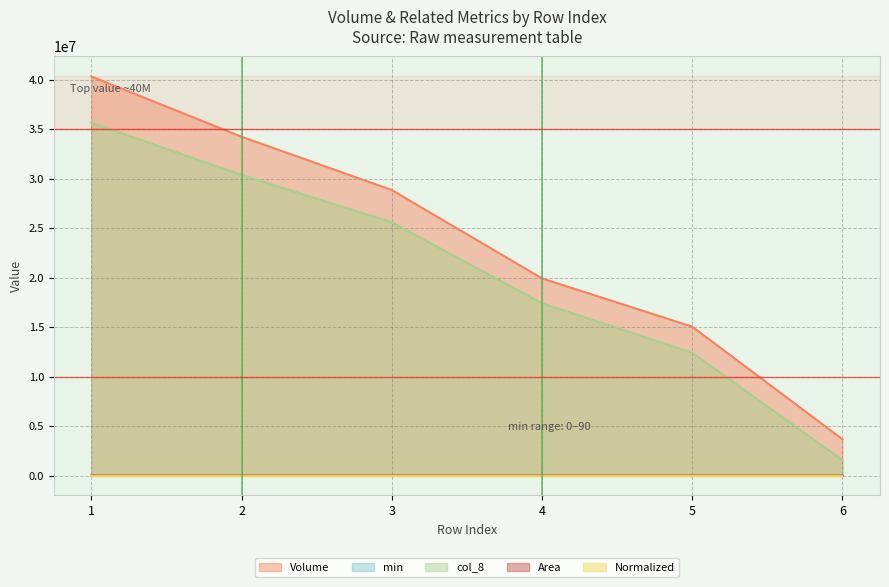

Which series has the largest range (max minus min)?

Volume